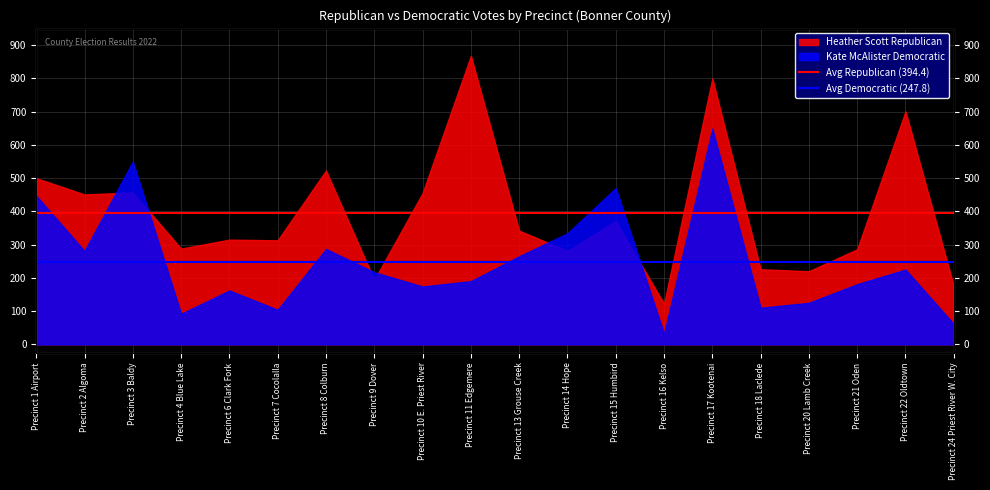

At Precinct 1 Airport, list the series in order from largest to smallest.

Avg Republican (394.4), Avg Democratic (247.8)